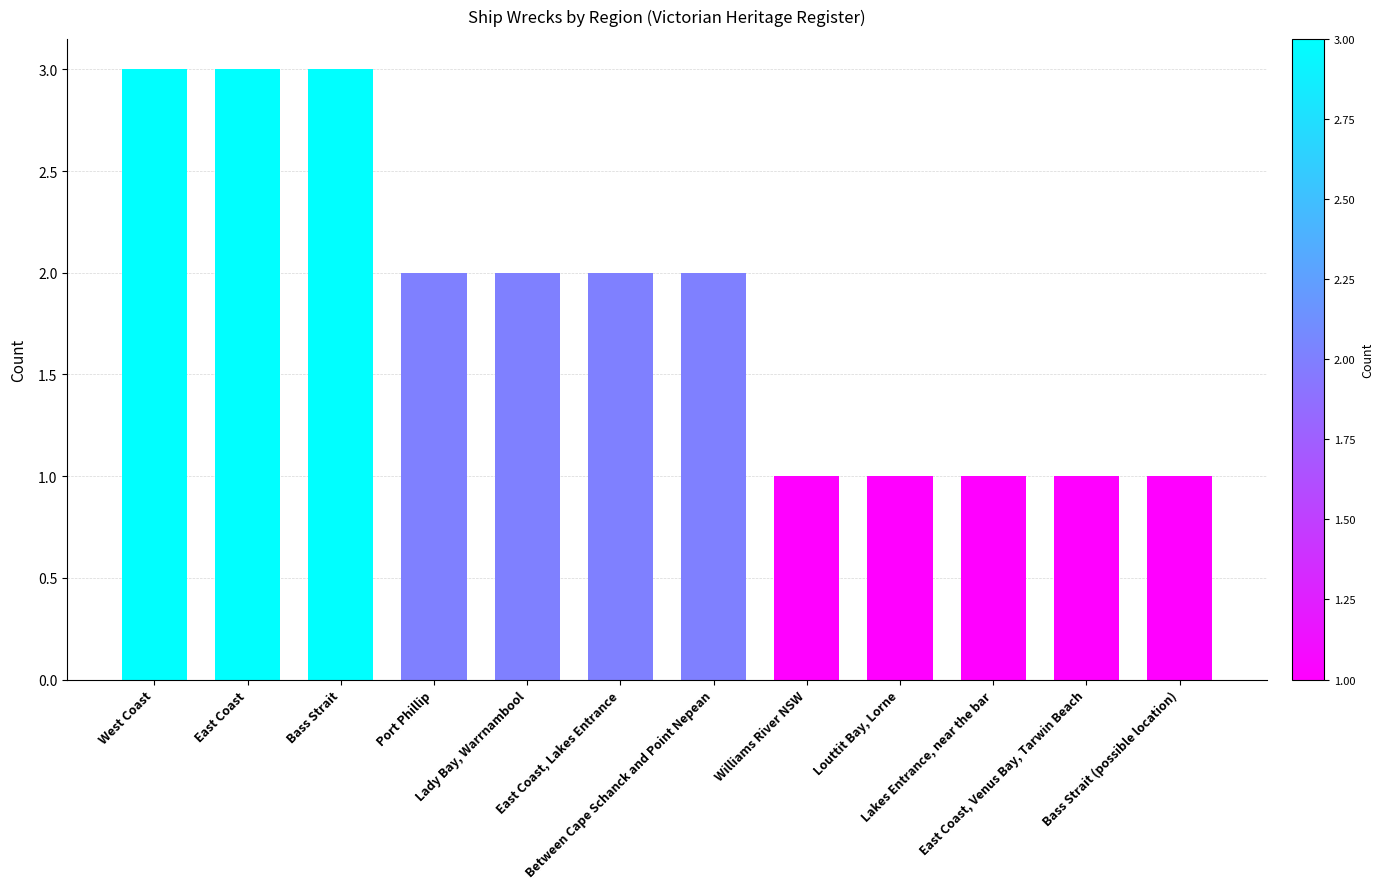

What is the label of the 11th bar from the left?

East Coast, Venus Bay, Tarwin Beach